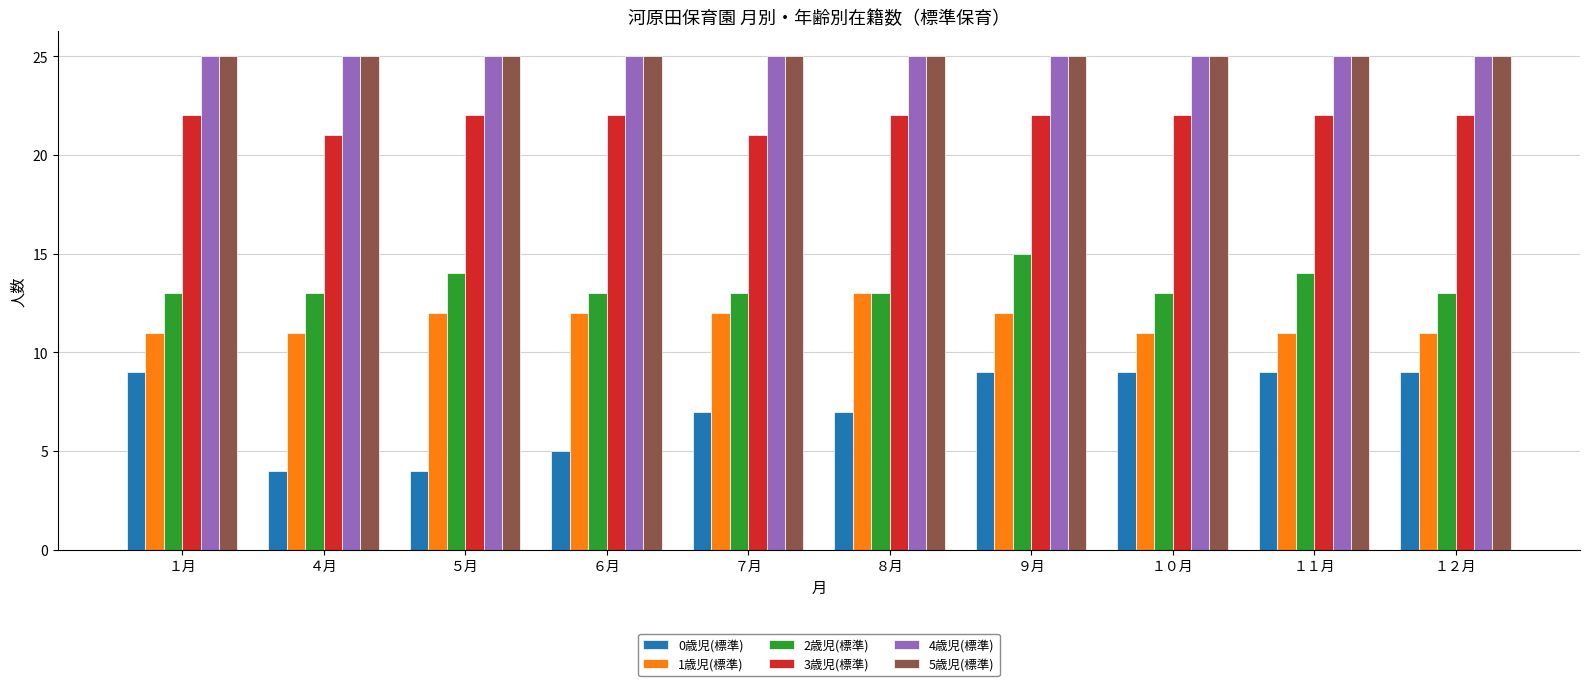

Reading left to right, list all the values displayed in this chart.

0歳児(標準): 9	4	4	5	7	7	9	9	9	9
1歳児(標準): 11	11	12	12	12	13	12	11	11	11
2歳児(標準): 13	13	14	13	13	13	15	13	14	13
3歳児(標準): 22	21	22	22	21	22	22	22	22	22
4歳児(標準): 25	25	25	25	25	25	25	25	25	25
5歳児(標準): 25	25	25	25	25	25	25	25	25	25